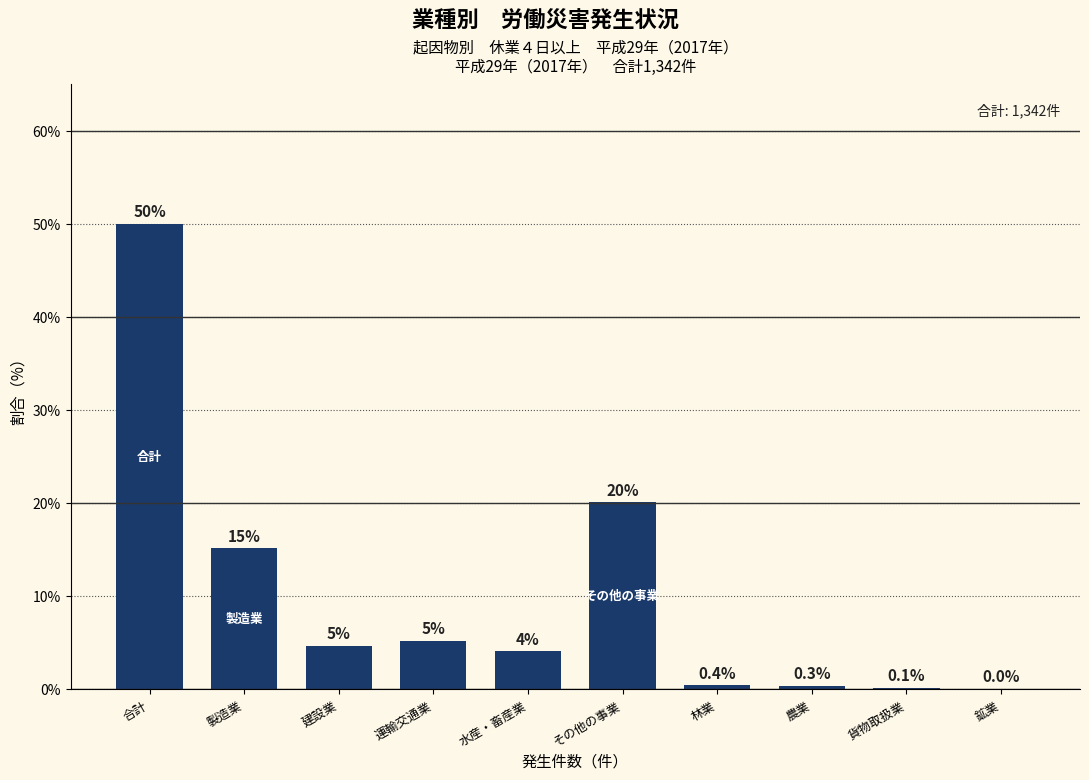

What is the sum of the values at 林業 and 建設業?

5.0